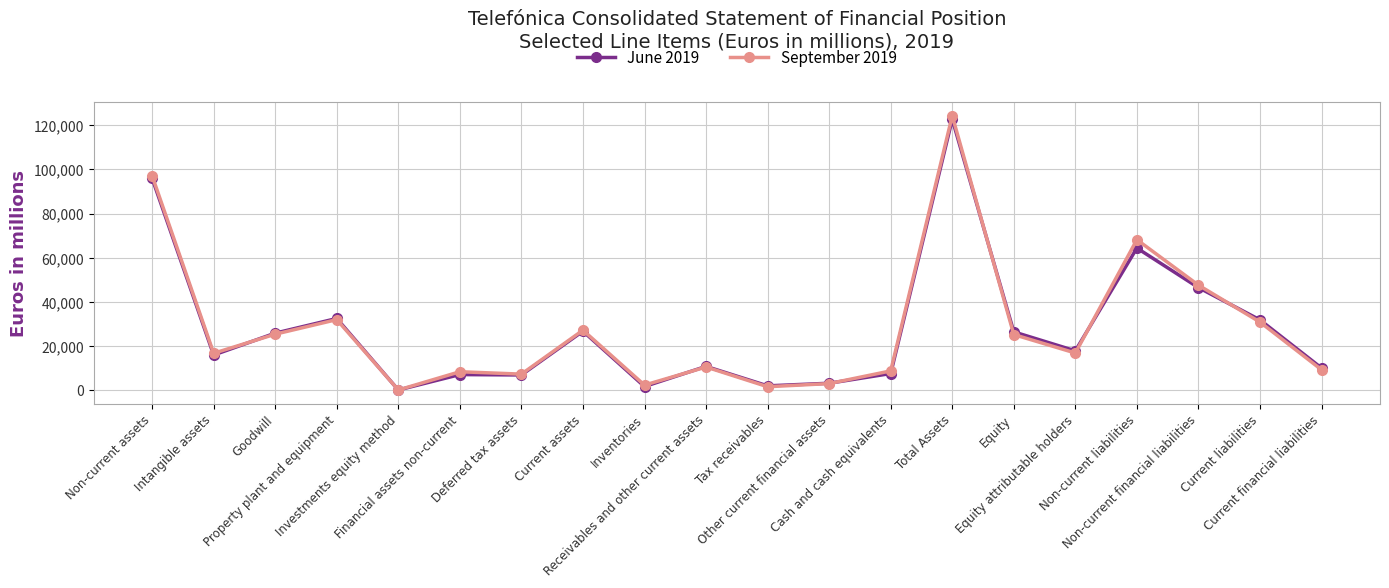

True or false: September 2019 has more than 2 points higher than both neighbors.

True